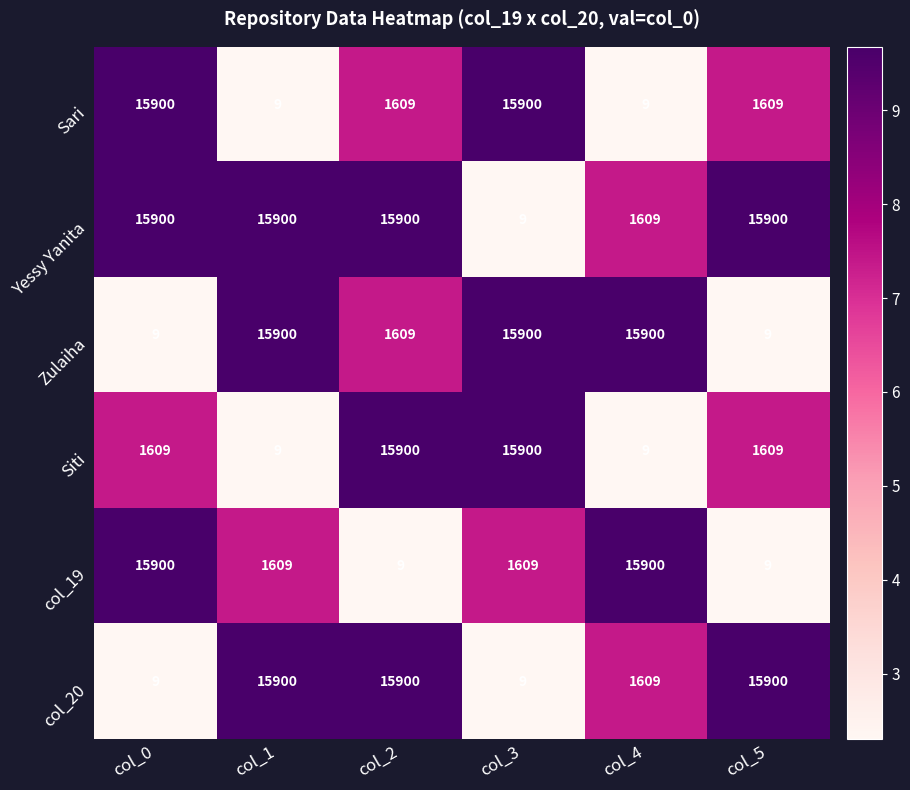

What is the difference between the highest and lowest values at col_5?

15891